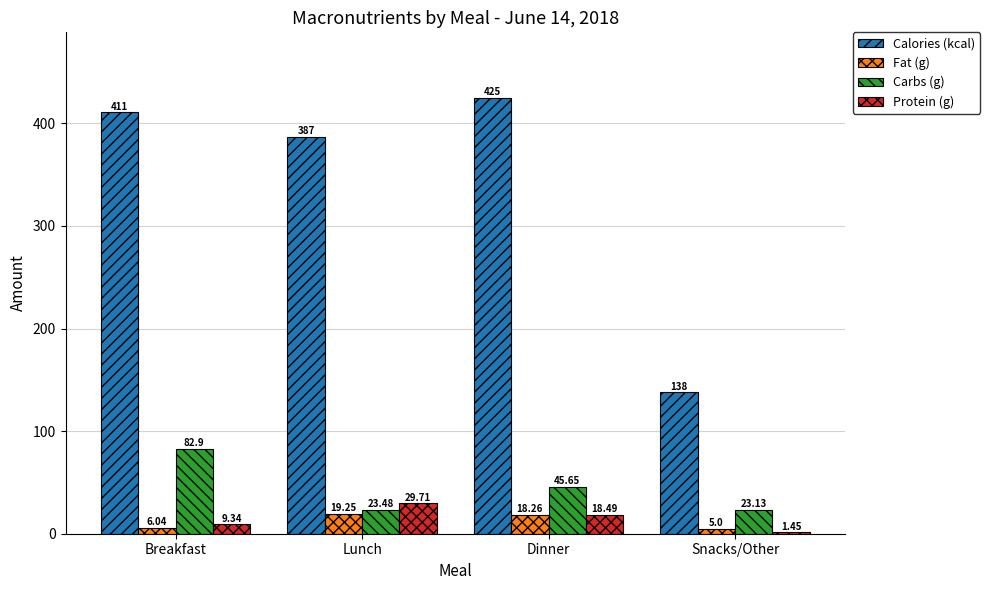

At which label does Protein (g) first exceed 18?

Lunch